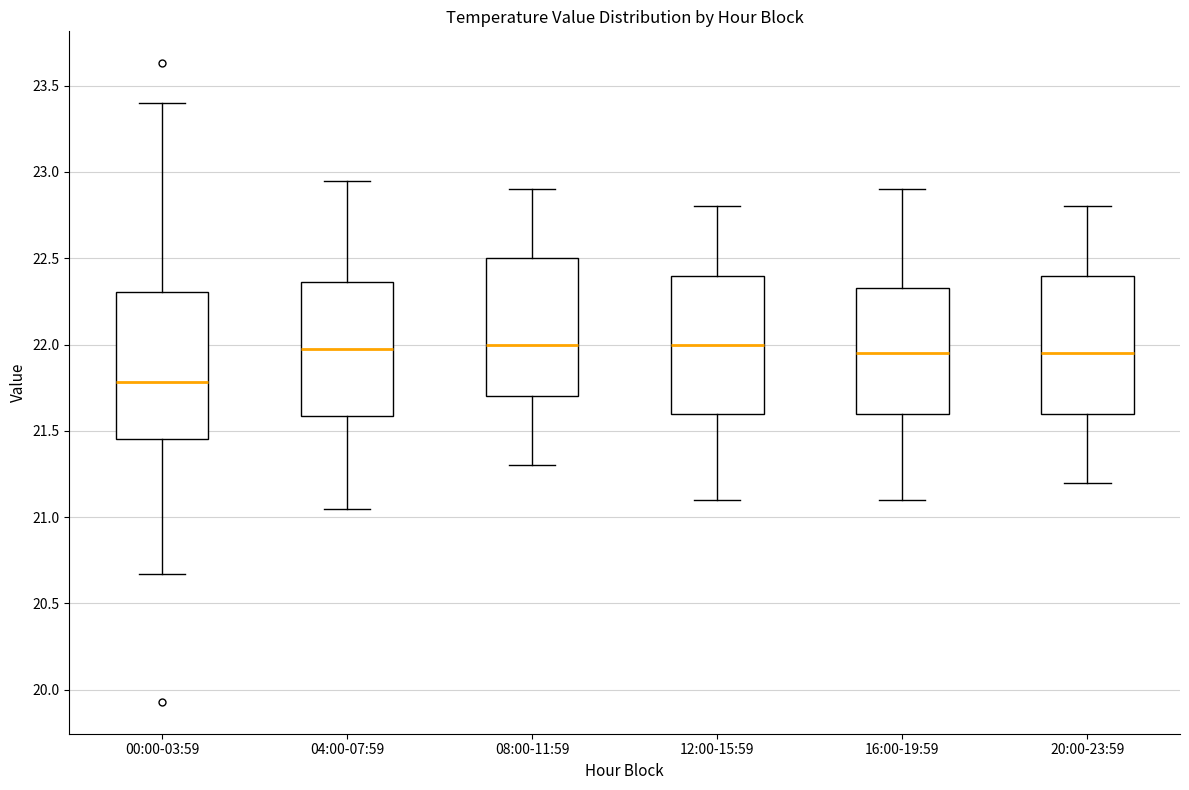

Where does the upper whisker of the box for 00:00-03:59 end on the y-axis? The values are not printed on the chart, so give them approximately, as read against the axis.

23.40